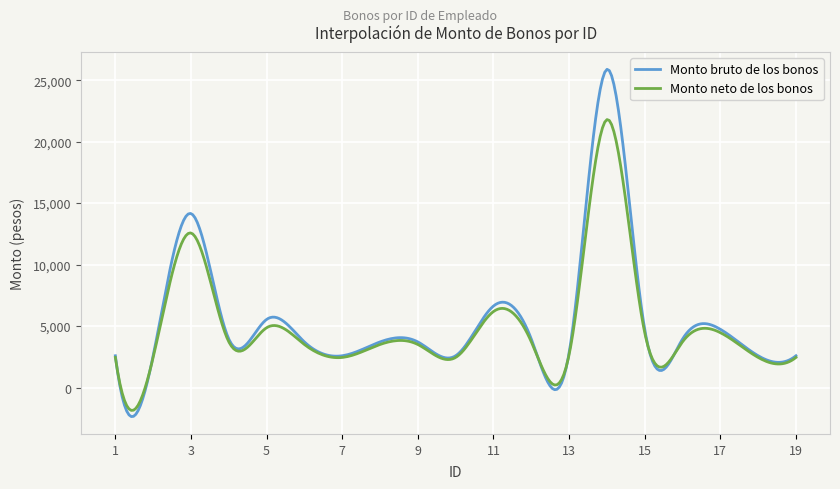

Which series has the largest range (max minus min)?

Monto bruto de los bonos